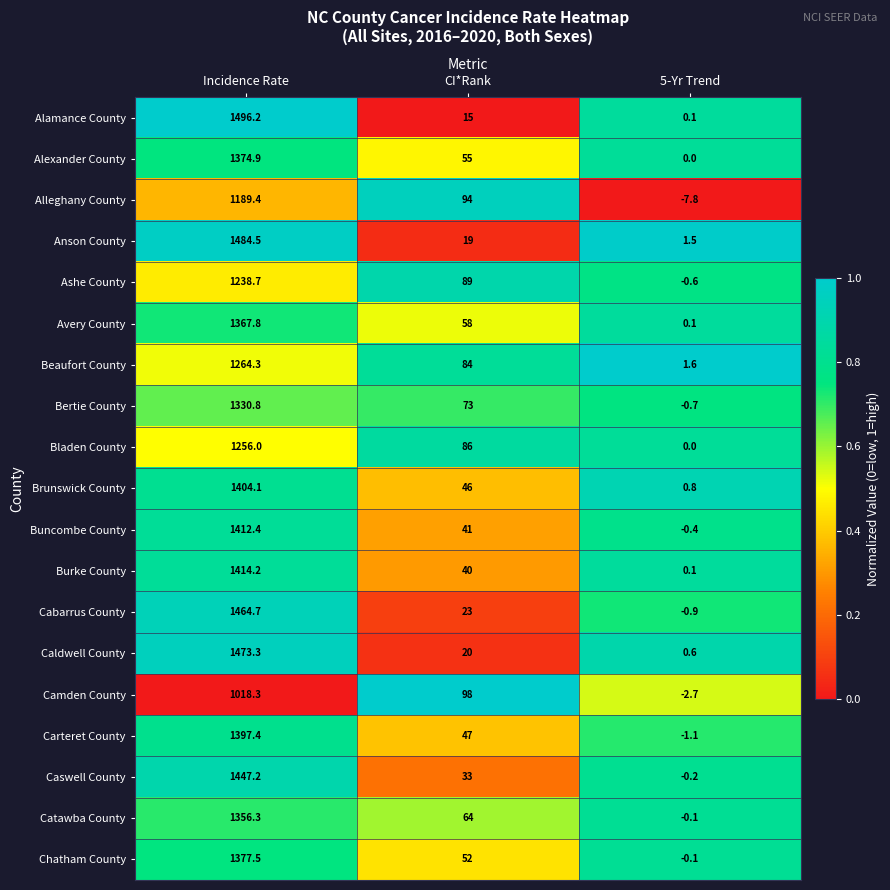

At which category is the sum across all series the highest?

Incidence Rate